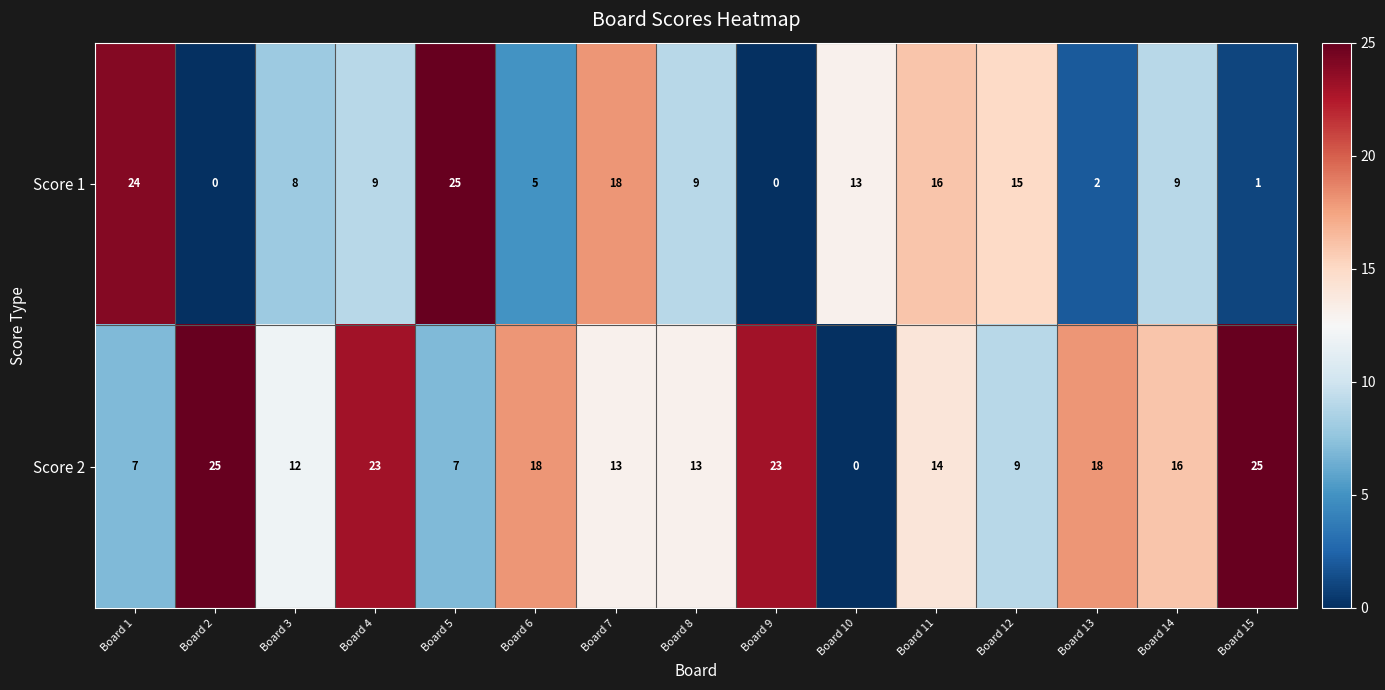

True or false: Score 2 has a value of 8 at Board 13.

False